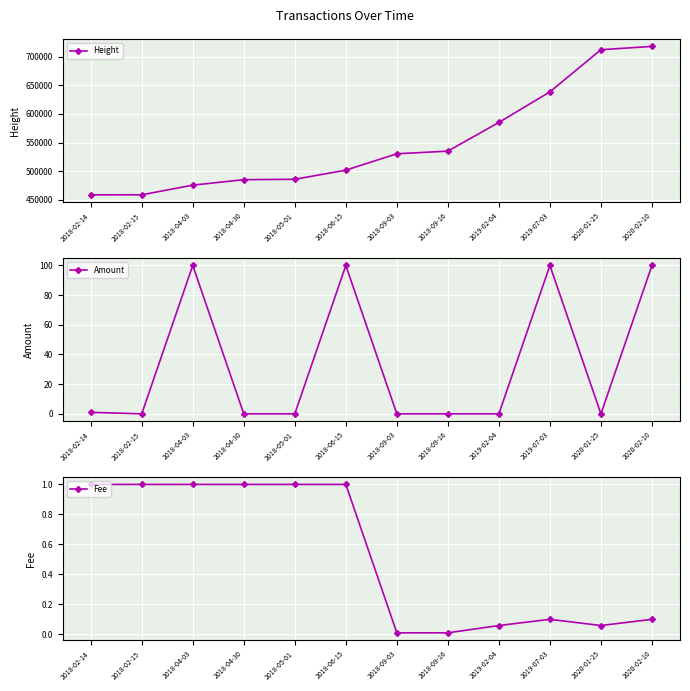

Between 2018-09-16 and 2020-02-10, which series saw the biggest shift?

Height